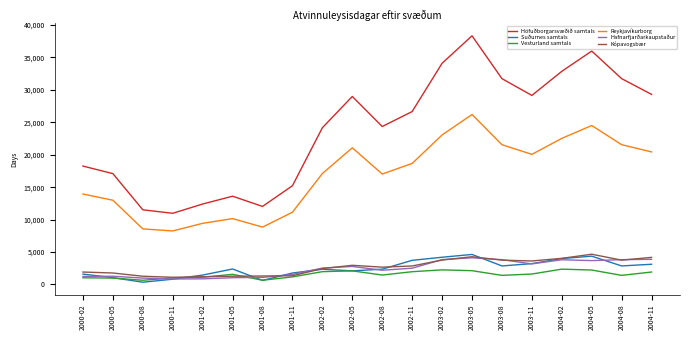

What is the smallest value displayed?

346